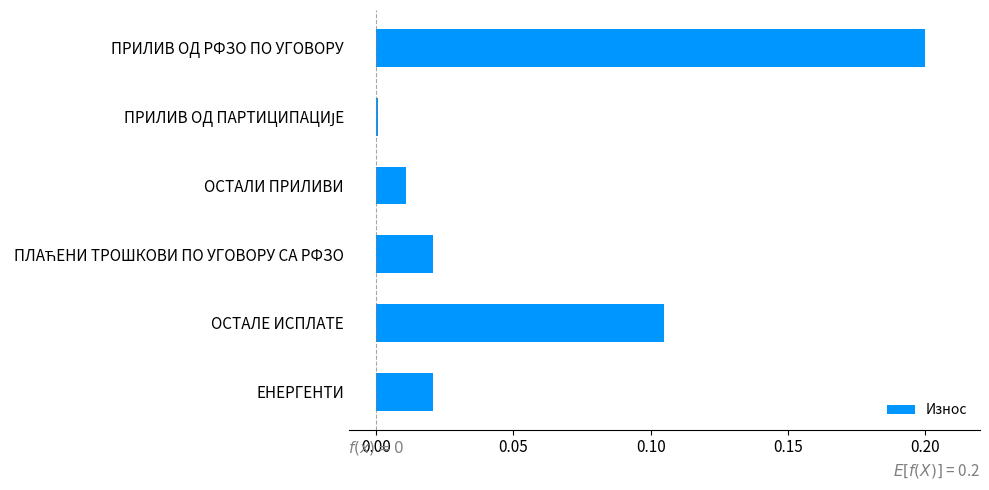

What is the sum of all values?

0.4